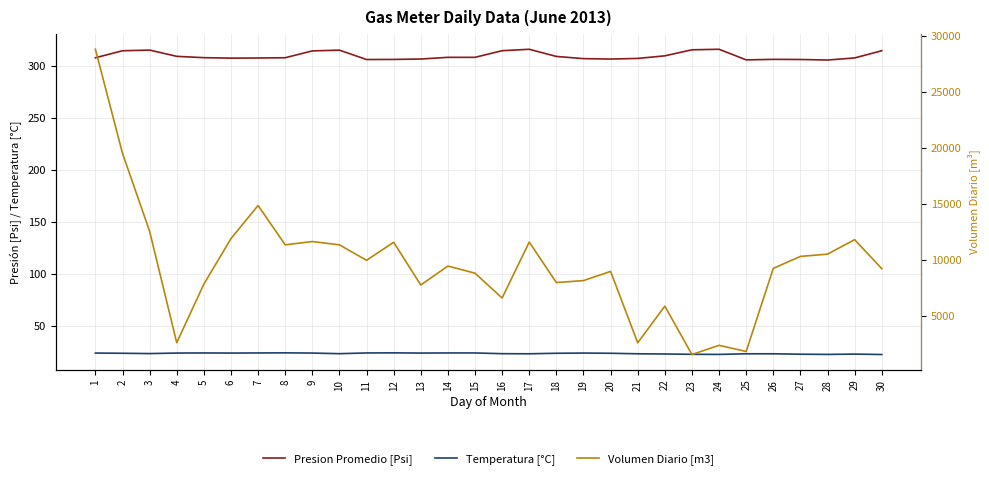

True or false: Temperatura [°C] and Volumen Diario [m3] cross at least once.

False